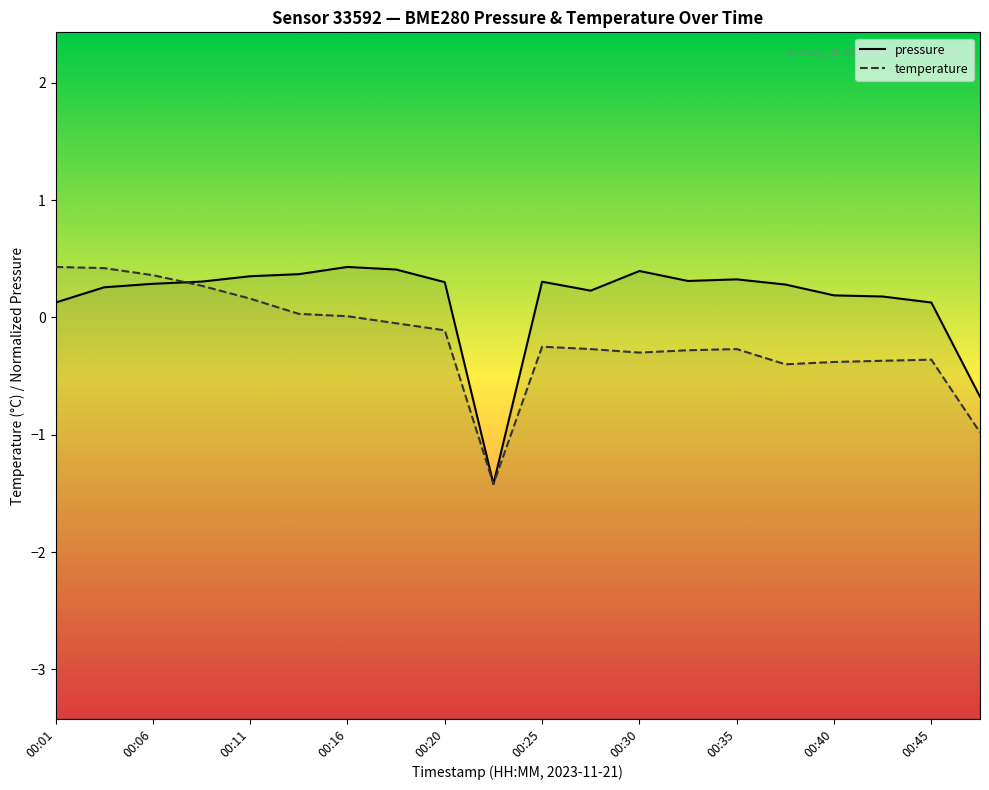

At which label does temperature reach its minimum?

00:23